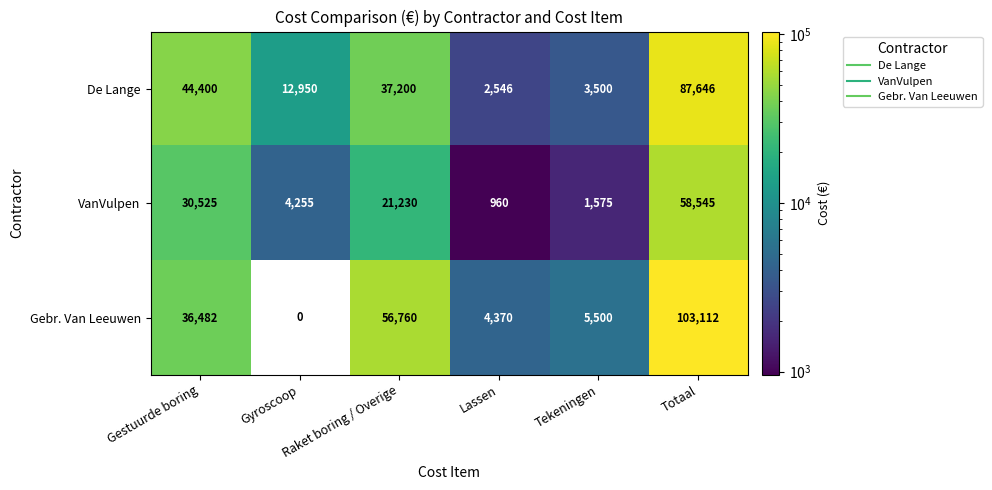

Which category has the highest value across all series?

Totaal